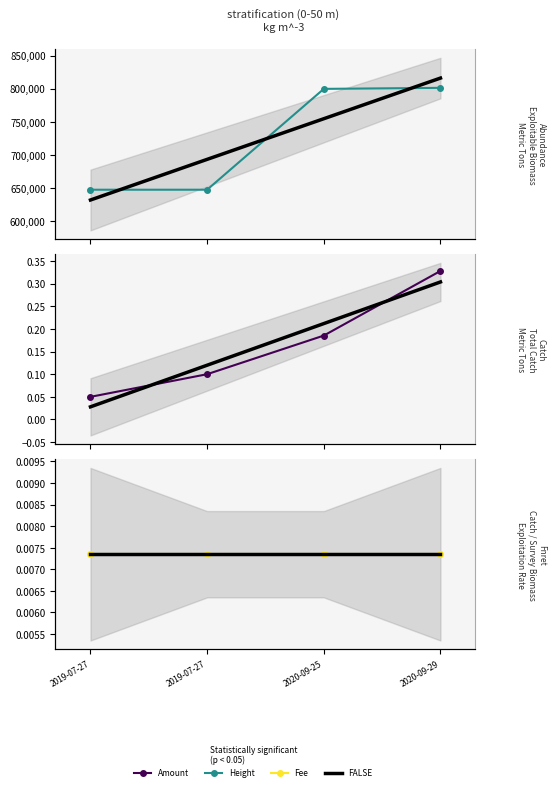

Reading left to right, what are all the values shown in this chart?

Height: 2019-07-27=647073.0	2019-07-27=647074.0	2020-09-25=799571.0	2020-09-29=801128.0
FALSE: 2019-07-27=0.0	2019-07-27=0.0	2020-09-25=0.0	2020-09-29=0.0
Amount: 2019-07-27=0.1	2019-07-27=0.1	2020-09-25=0.2	2020-09-29=0.3
Fee: 2019-07-27=0.0	2019-07-27=0.0	2020-09-25=0.0	2020-09-29=0.0